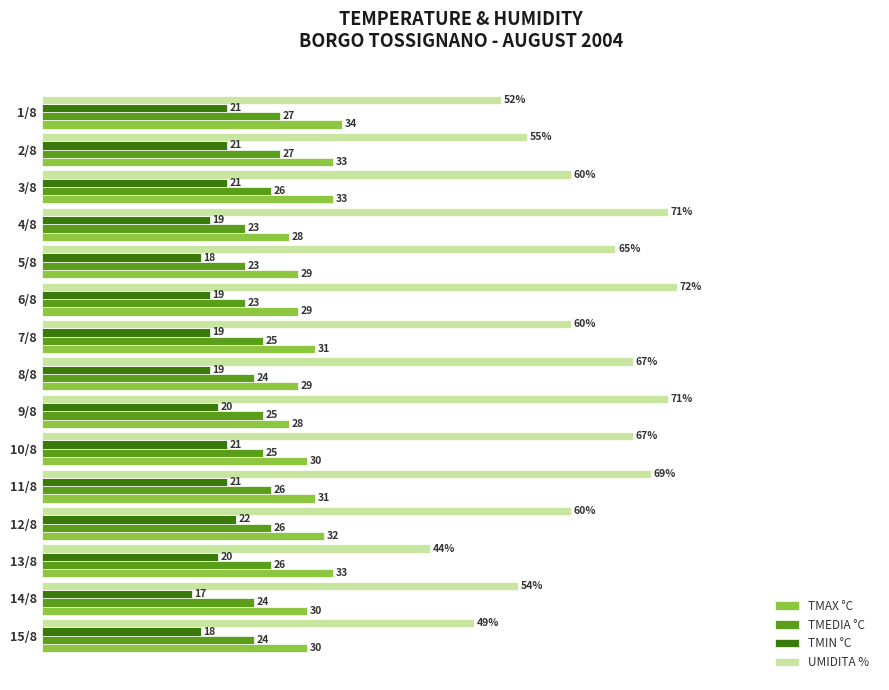

Rank the series at 3/8 from highest to lowest value.

UMIDITA %, TMAX °C, TMEDIA °C, TMIN °C